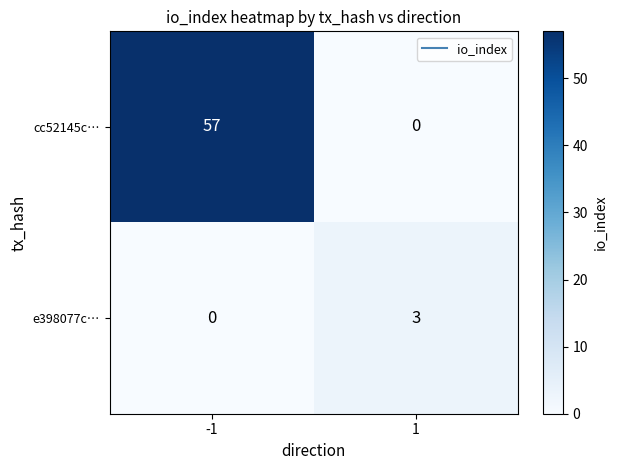

What is the spread (max minus min) of values at 1?

3